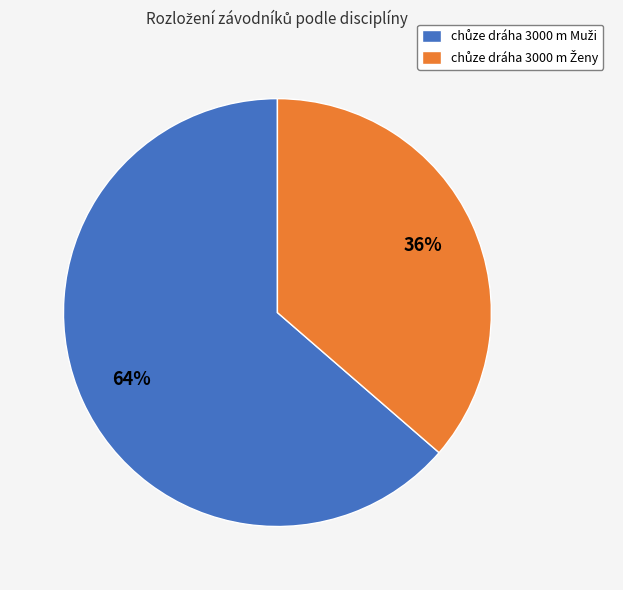

Is there any slice that represents more than half of the pie?

Yes